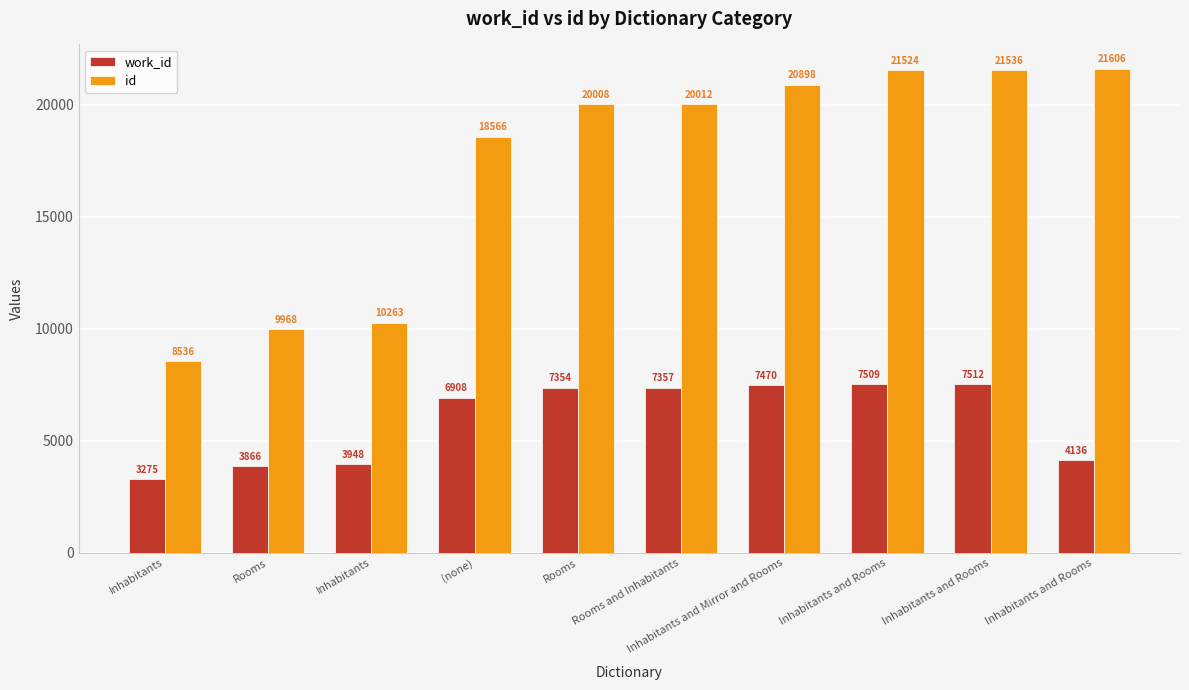

What is the value of the id bar at the 8th from the left?

21524